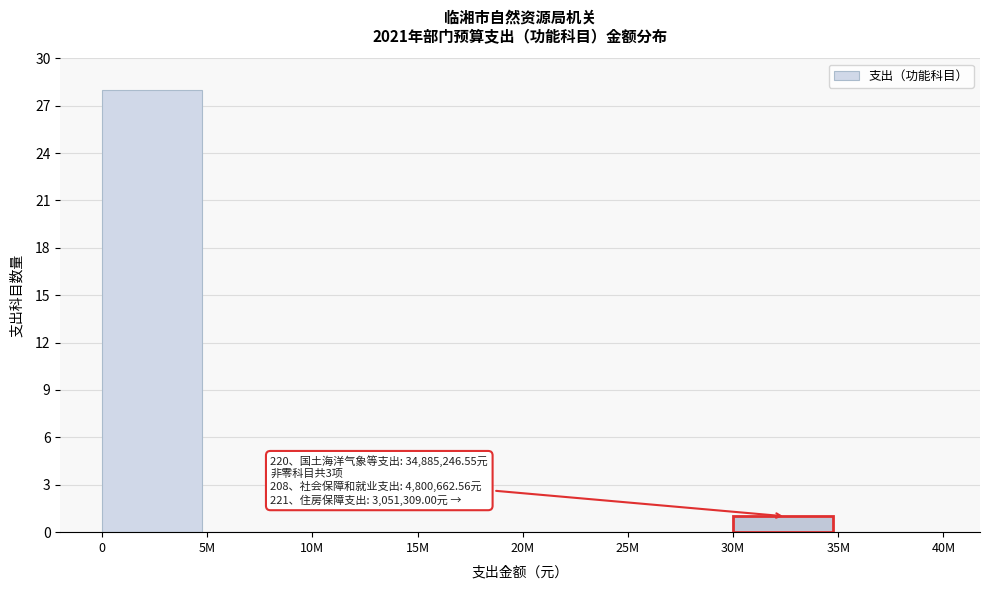

Reading right to left, transcribe all the data shown in this chart.

35M=0	30M=1	25M=0	20M=0	15M=0	10M=0	5M=0	0=28